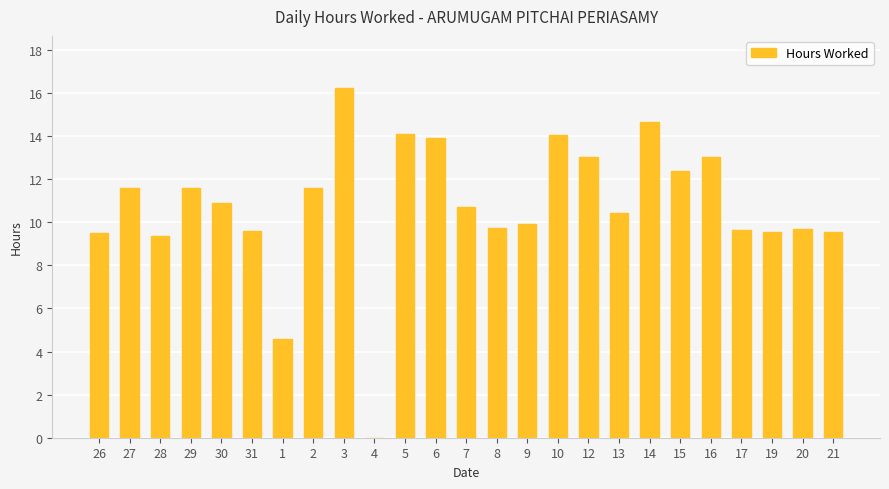

What is the sum of the values at 30 and 16?

23.9